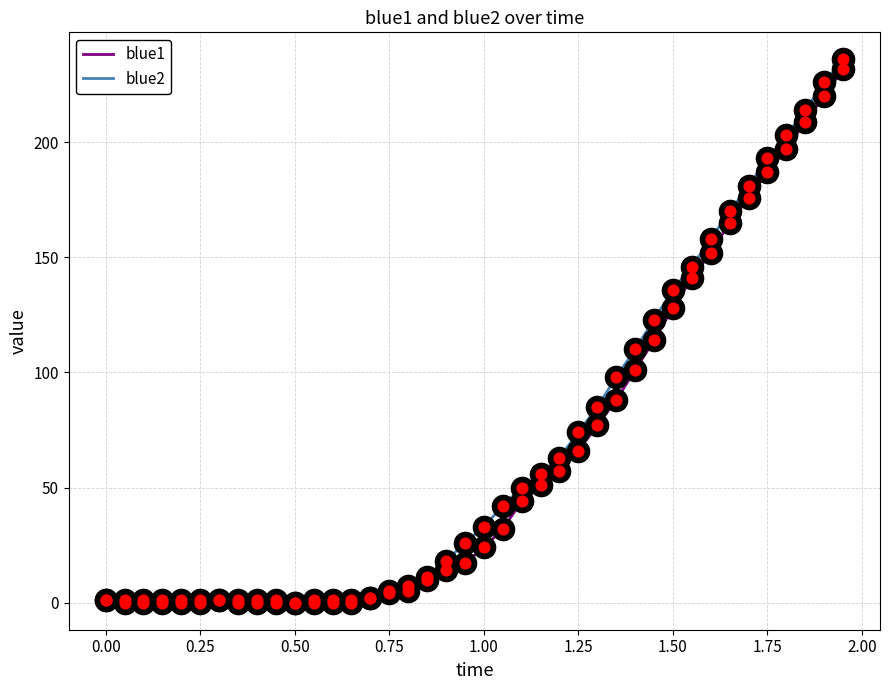

What is the maximum value shown in the chart?

236